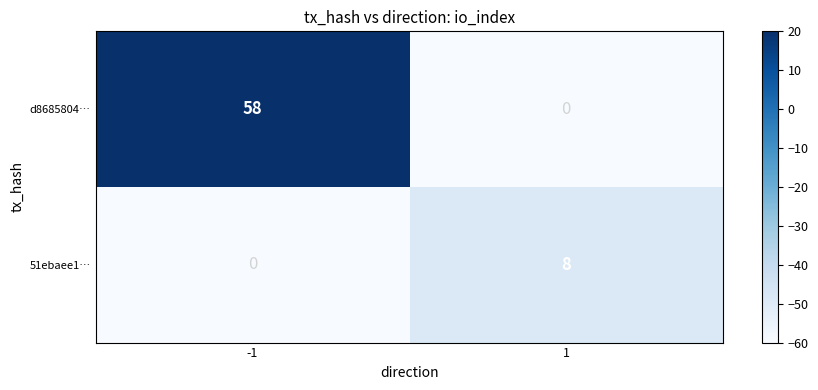

Rank the series by their maximum value, from highest to lowest.

d8685804…, 51ebaee1…